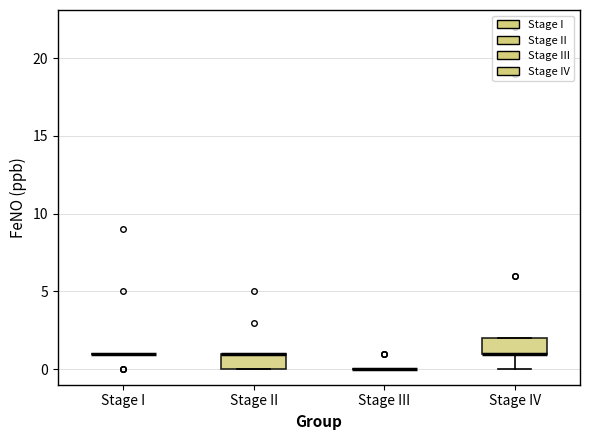

Reading left to right, transcribe this box plot: for each box, give where its median line is, the range the box spans, and where its two whiskers end, as read against the y-axis. The values are not printed on the chart, so give them approximately, as read against the axis.

Stage I: box collapsed to a line at 1, whiskers 1 to 1
Stage II: median 1 (drawn on the box's upper edge), box 0 to 1, whiskers 0 to 1
Stage III: box collapsed to a line at 0, whiskers 0 to 0
Stage IV: median 1 (drawn on the box's lower edge), box 1 to 2, whiskers 0 to 2